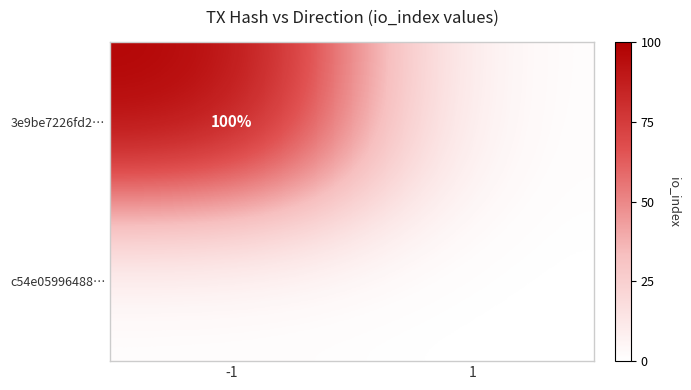

Is it true that 3e9be7226fd2… equals 35 at -1?

False